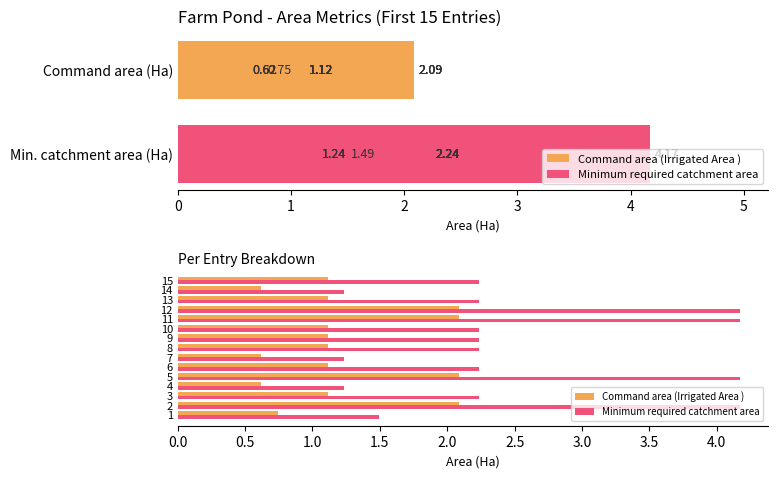

What is the sum of all Command area (Irrigated Area ) values?

18.8